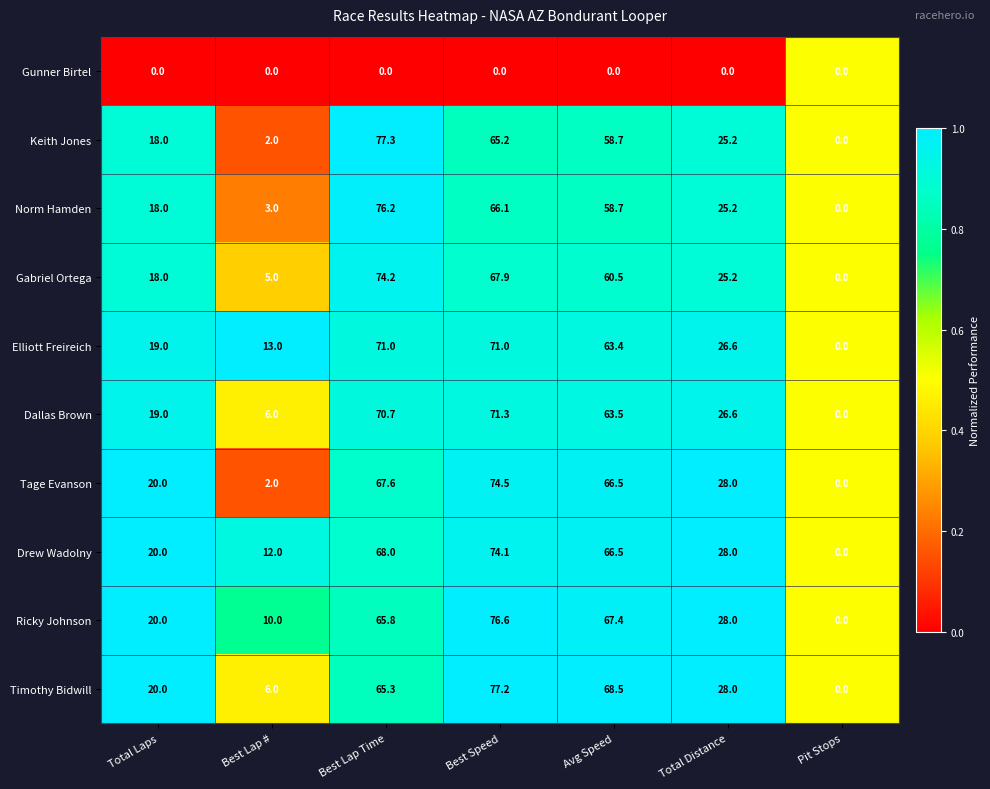

What is the sum of the Elliott Freireich values at Best Lap Time and Total Distance?

97.6